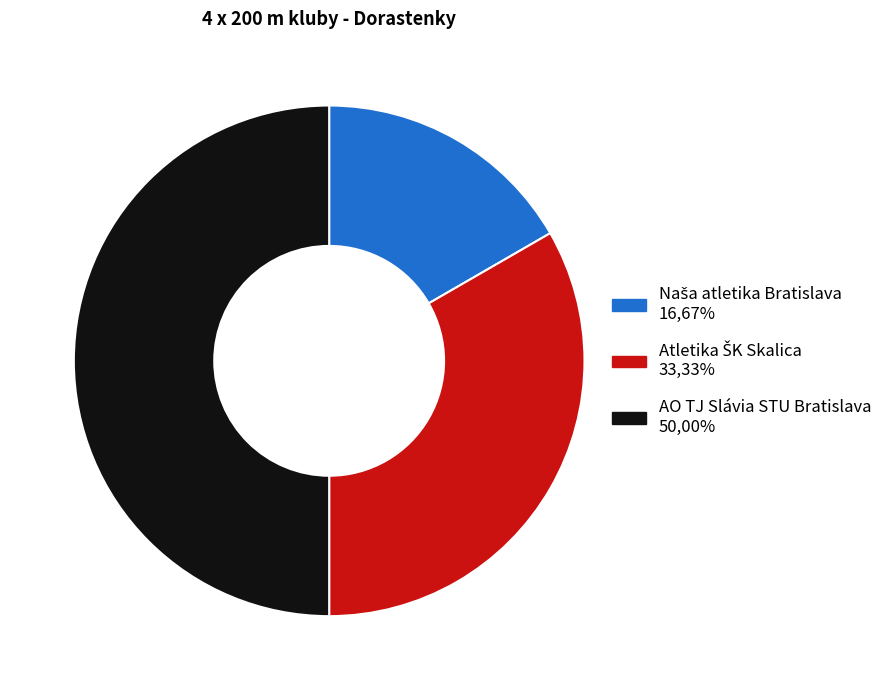

The AO TJ Slávia STU Bratislava slice represents 36% of the pie. True or false?

False